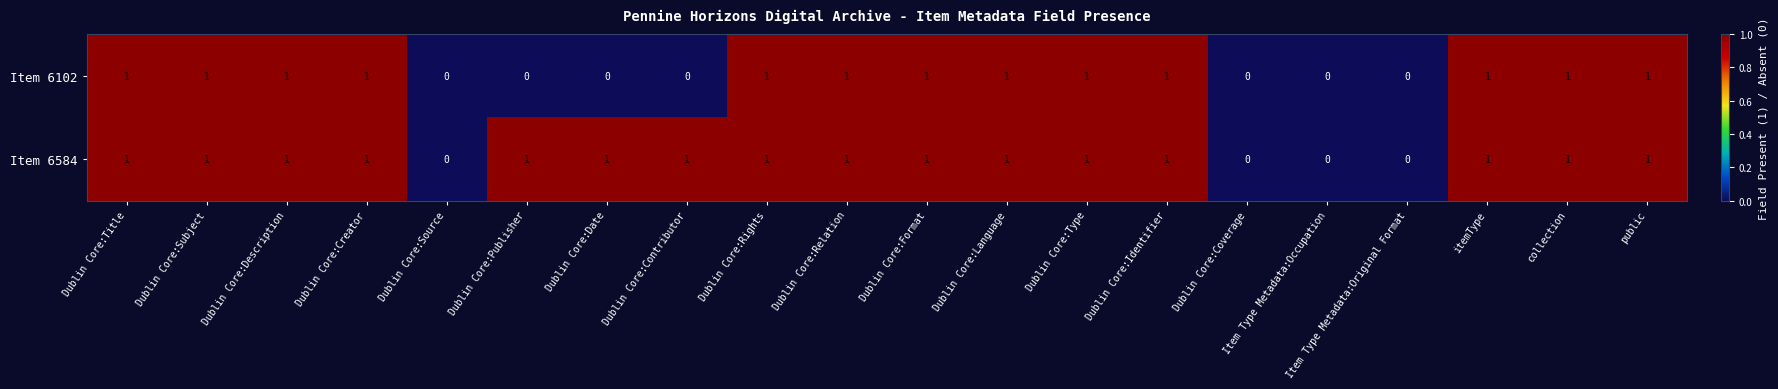

Is it true that Item 6102 equals 0 at Item Type Metadata:Original Format?

True